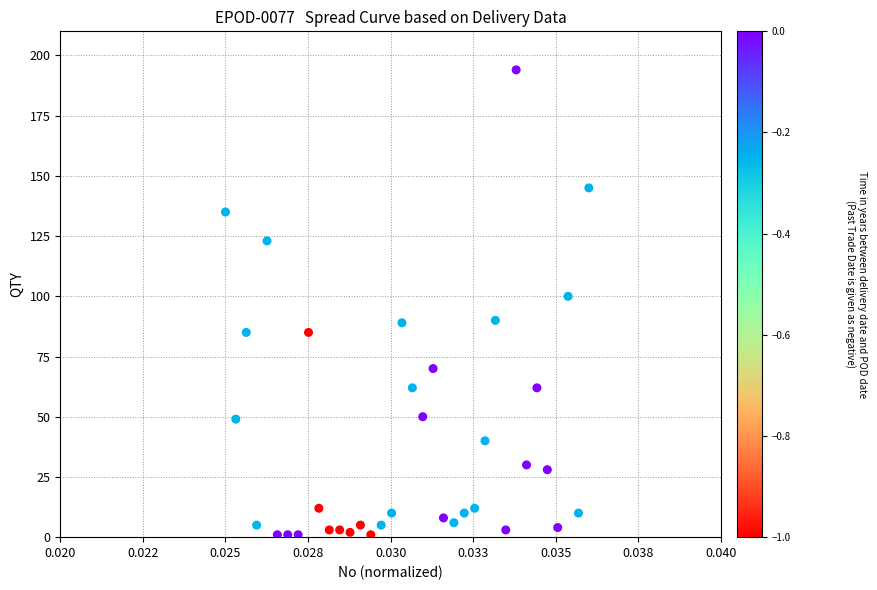

What is the range of Y values (max minus min)?

193